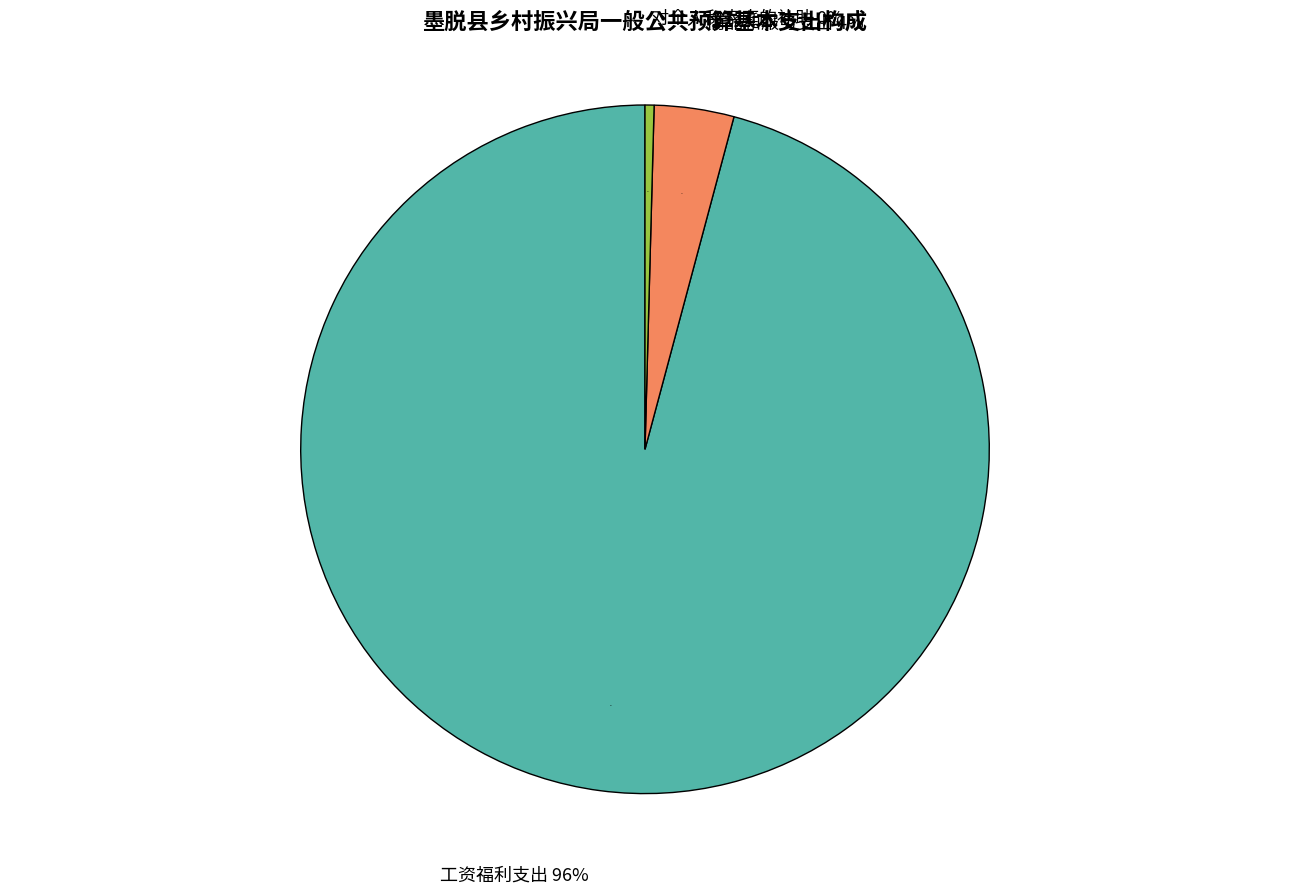

Is there any slice that represents more than half of the pie?

Yes